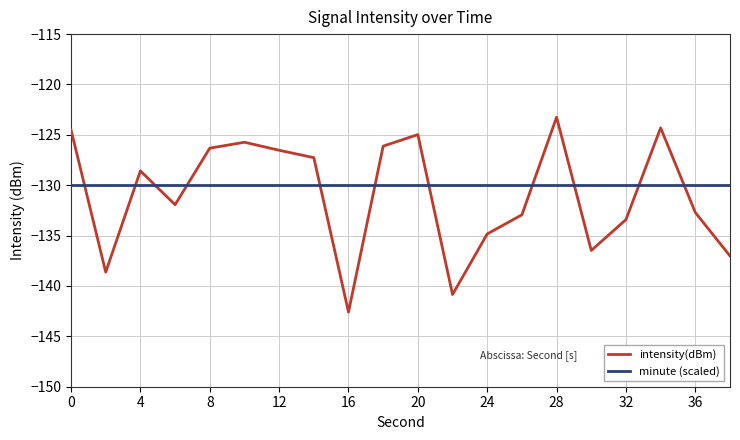

Which series has the widest spread of values?

intensity(dBm)